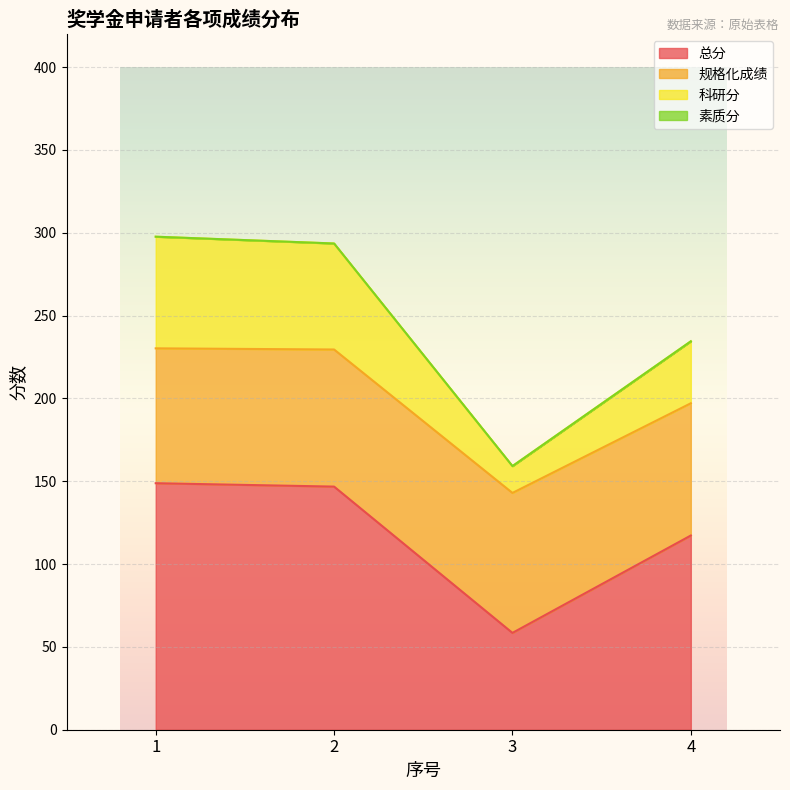

The value of 科研分 at 4 is 234.5. True or false?

True